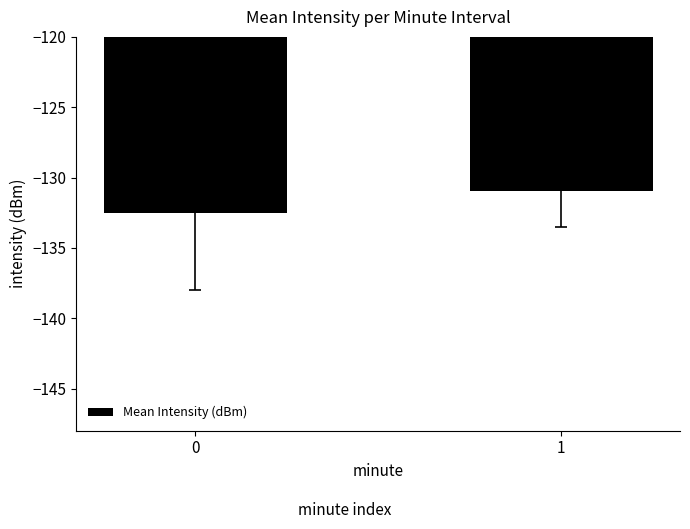

What is the difference between the values at 1 and 0?

1.5